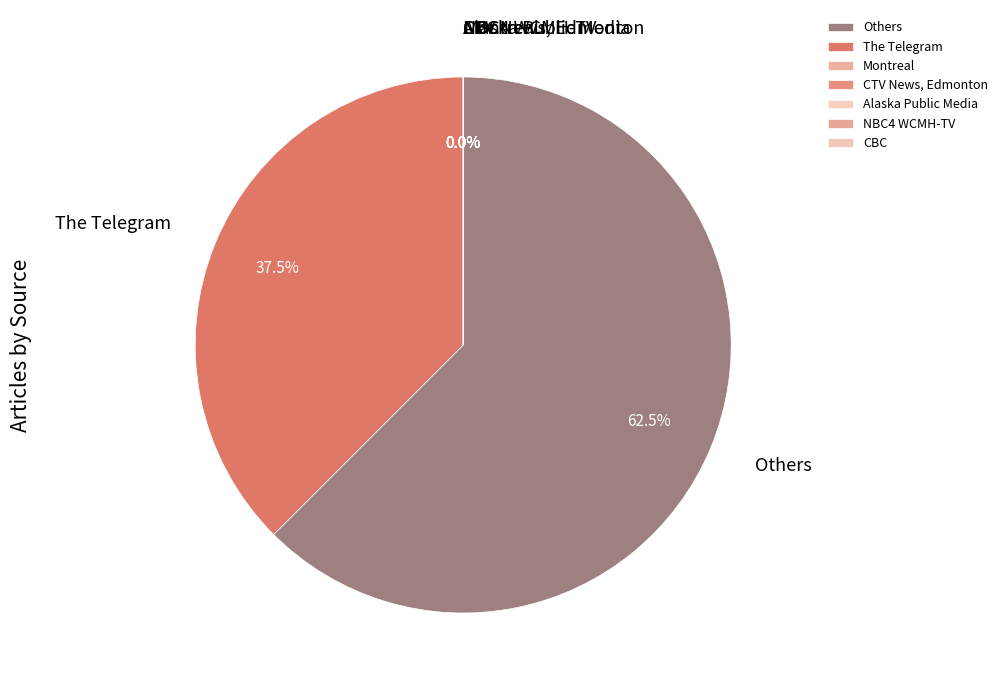

True or false: Alaska Public Media accounts for 1% of the total.

False